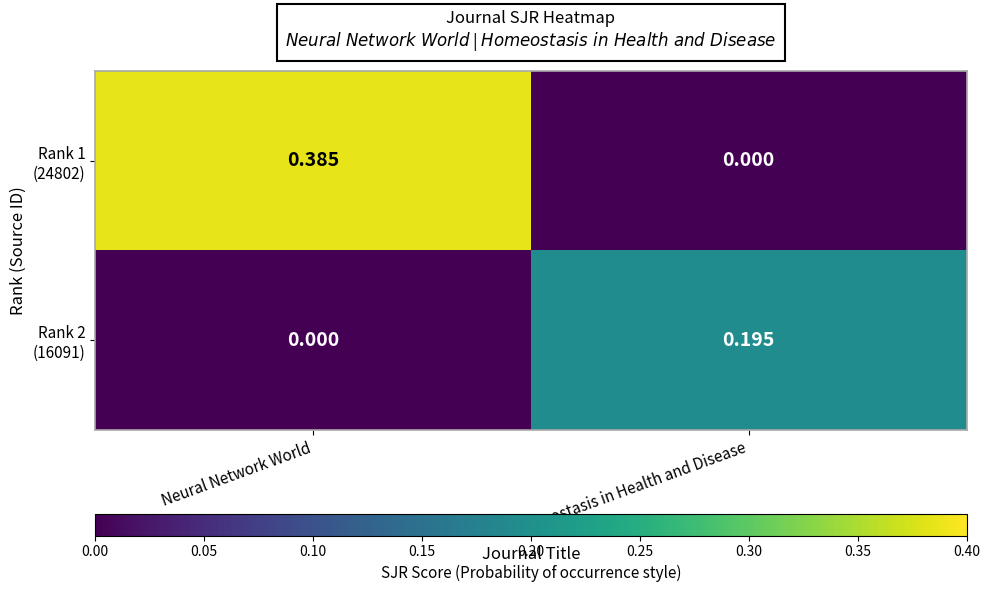

At which category is the sum across all series the highest?

Neural Network World